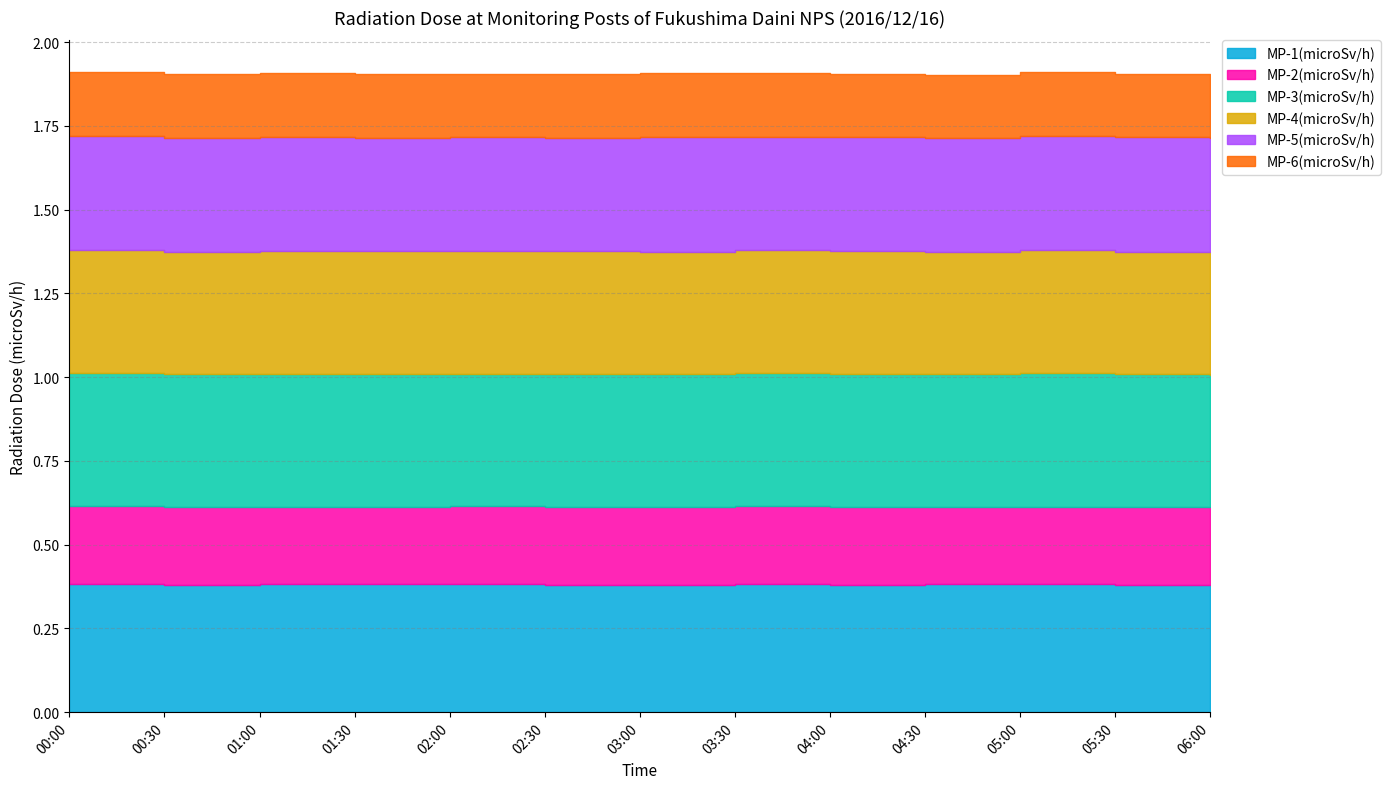

Which series changed the most between 02:30 and 04:30?

MP-3(microSv/h)